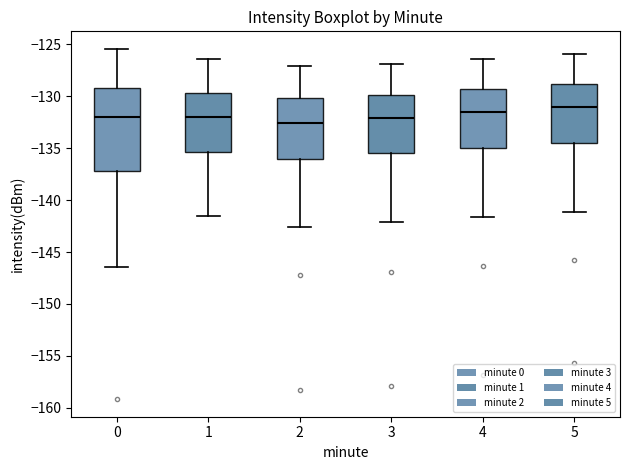

Which box has the highest median line?

5